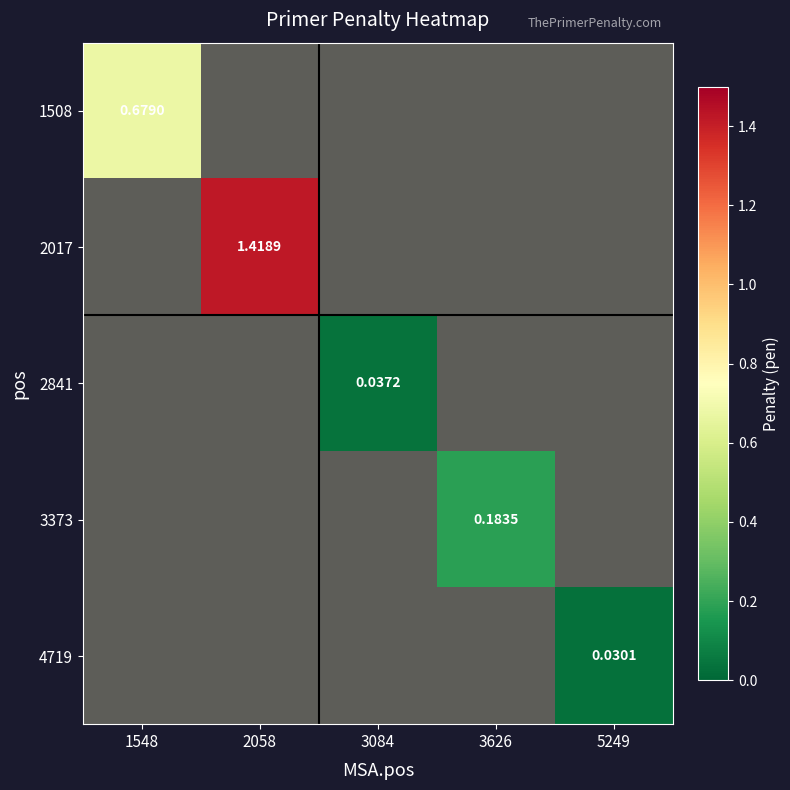

Which series changed the most between 3084 and 5249?

2841